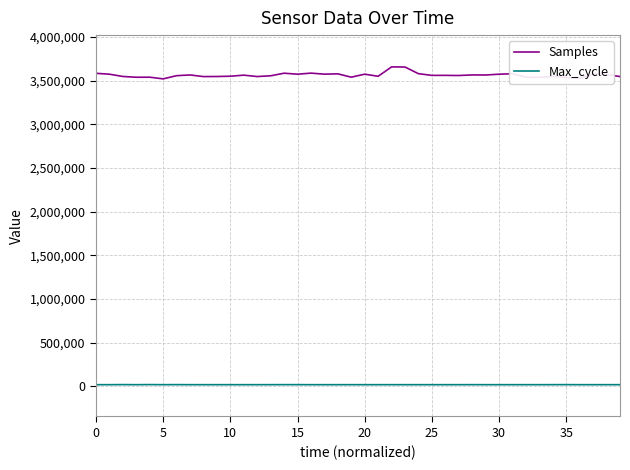

What is the maximum value for Samples?

3658553